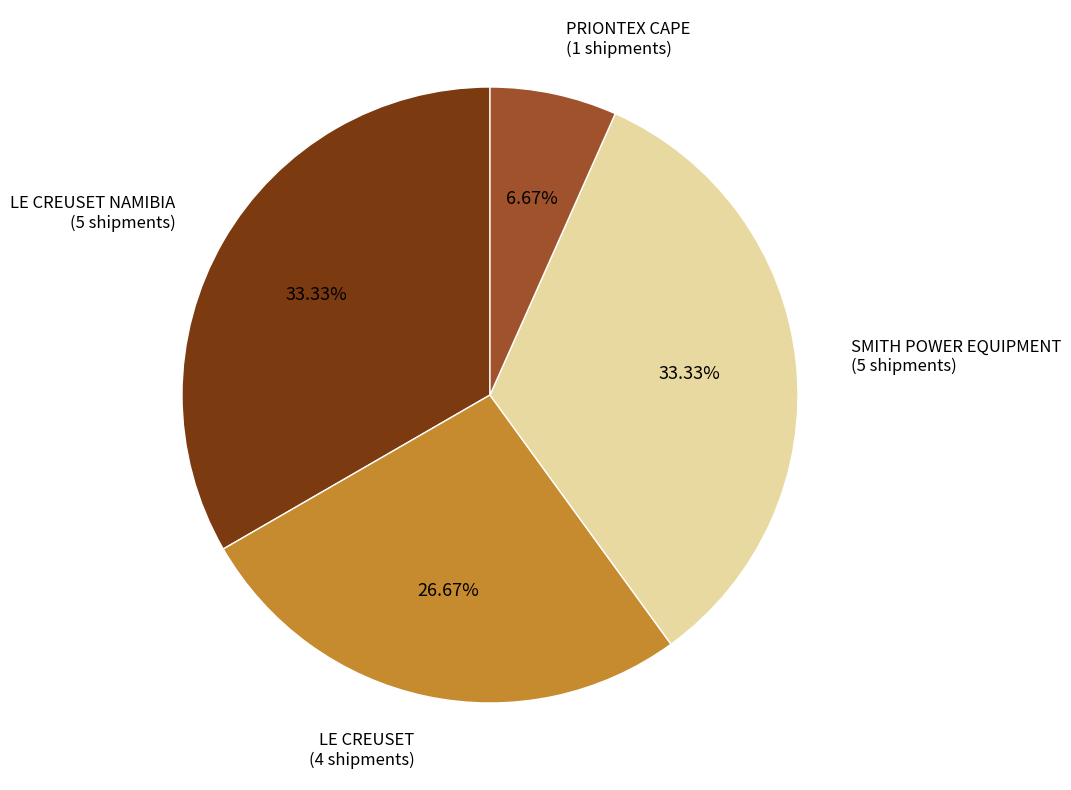

Which category has the smallest portion of the pie?

PRIONTEX CAPE